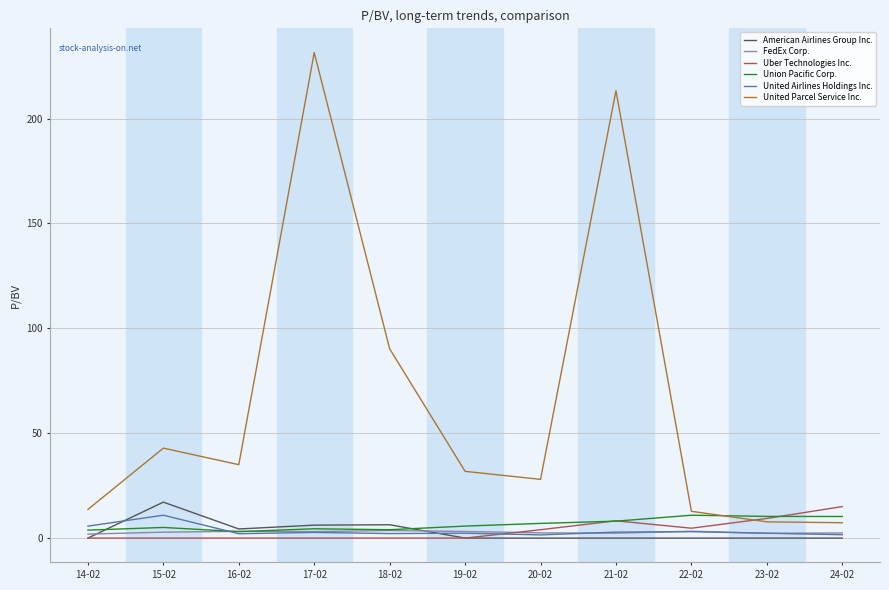

What is the maximum value for United Parcel Service Inc.?

231.4